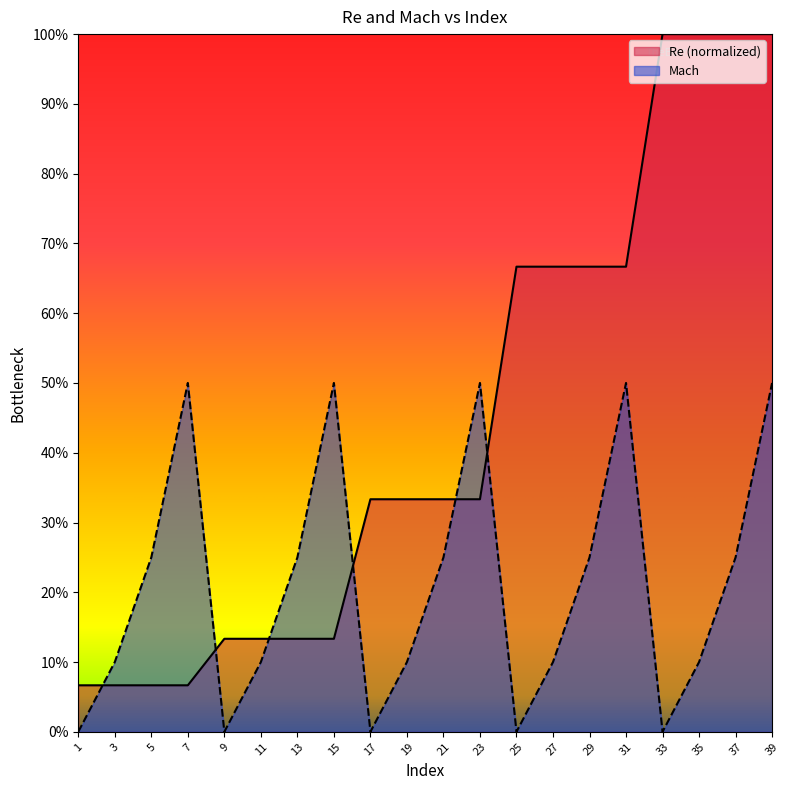

How many lines are shown in the chart?

2